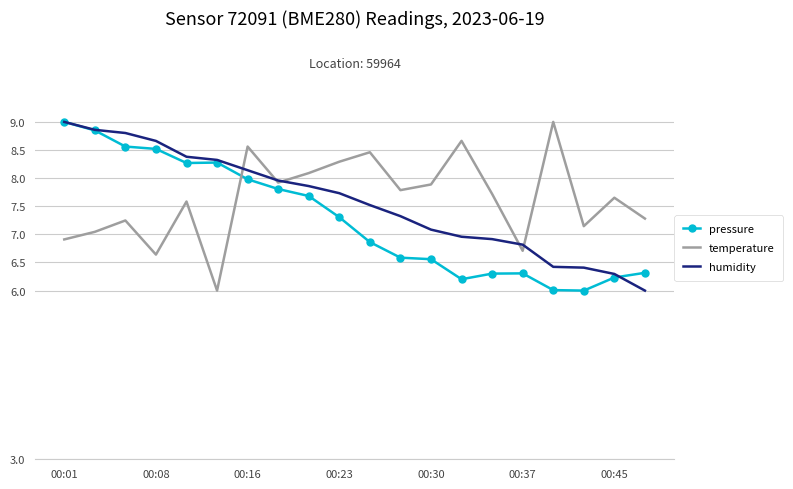

After their last crossing, which series has the higher values: temperature or pressure?

temperature